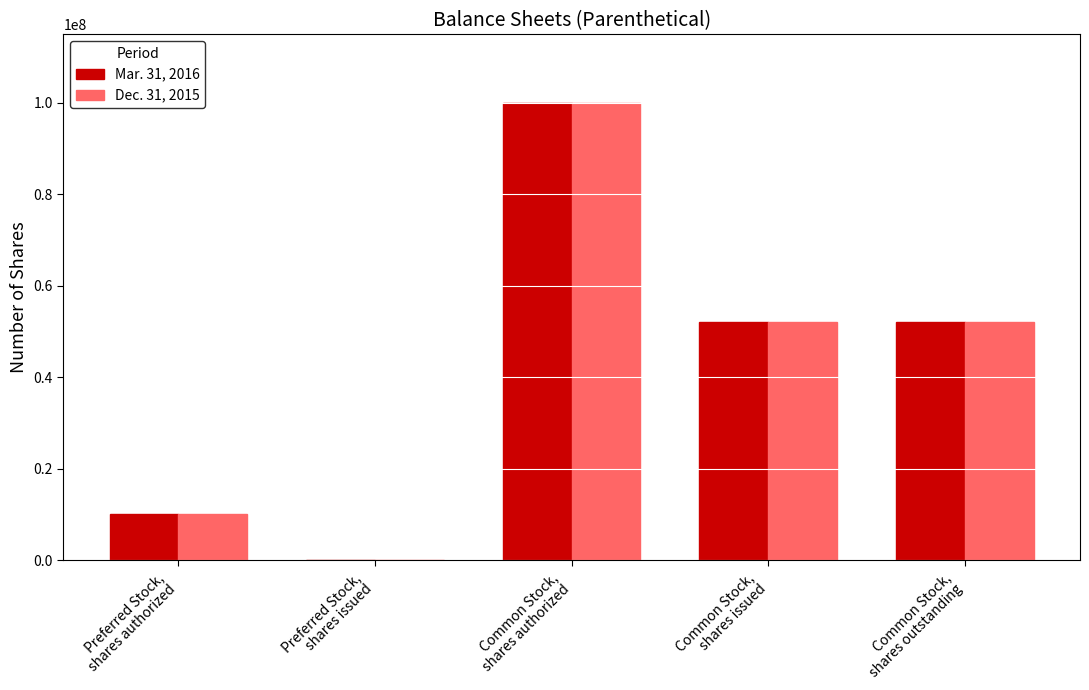

The value of Mar. 31, 2016 at Common Stock,
shares authorized is 100000000. True or false?

True